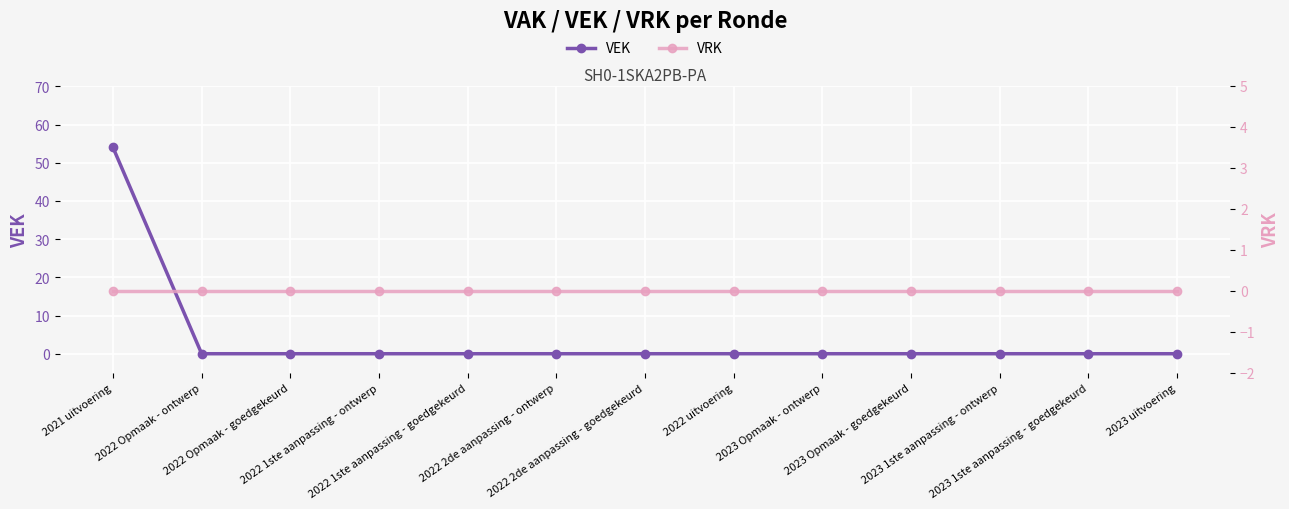

Is it true that VRK equals 0 at 2022 Opmaak - ontwerp?

True